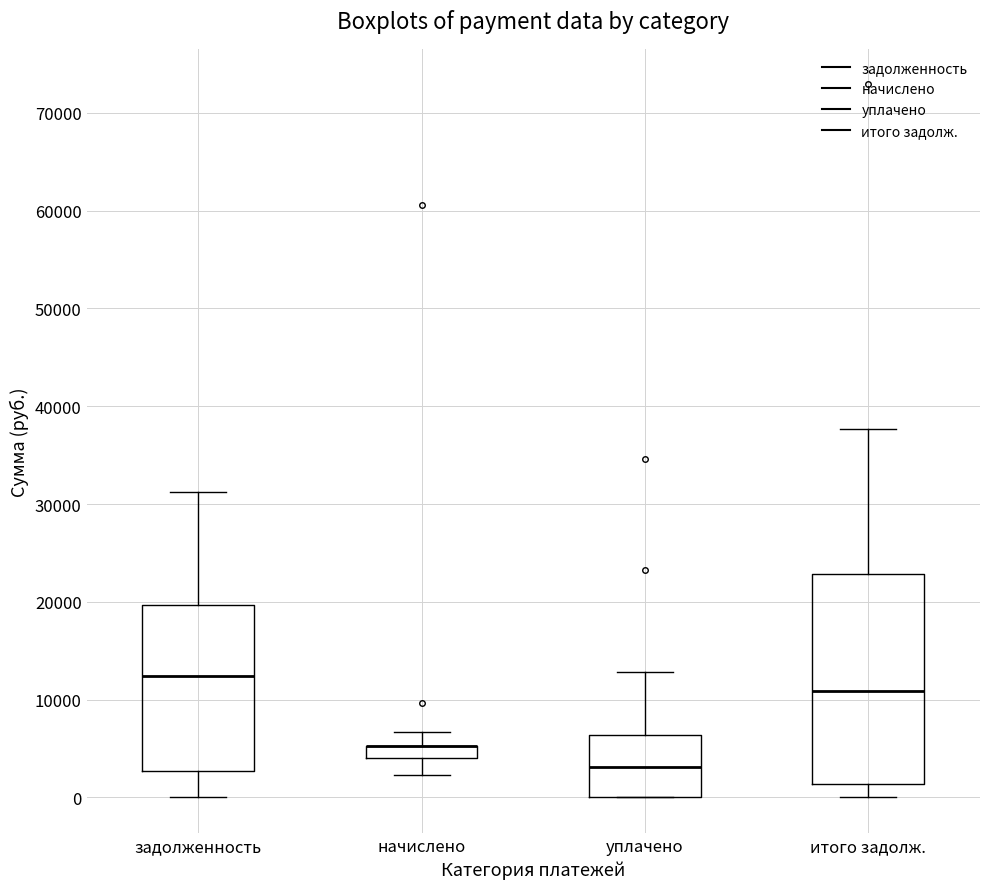

Where is the upper edge of the box for начислено on the y-axis? The values are not printed on the chart, so give them approximately, as read against the axis.

5000